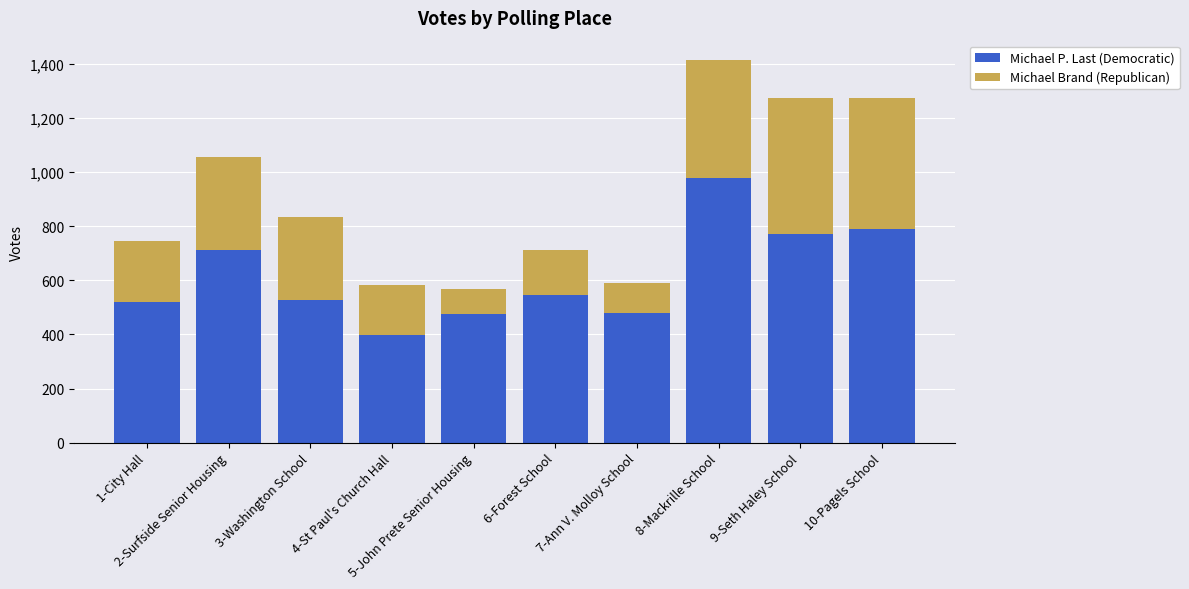

What is the maximum value for Michael P. Last (Democratic)?

978